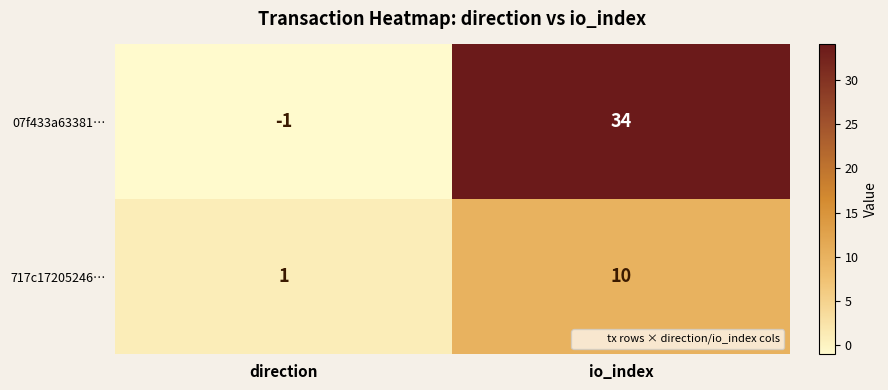

Which label corresponds to the smallest value in the chart?

direction